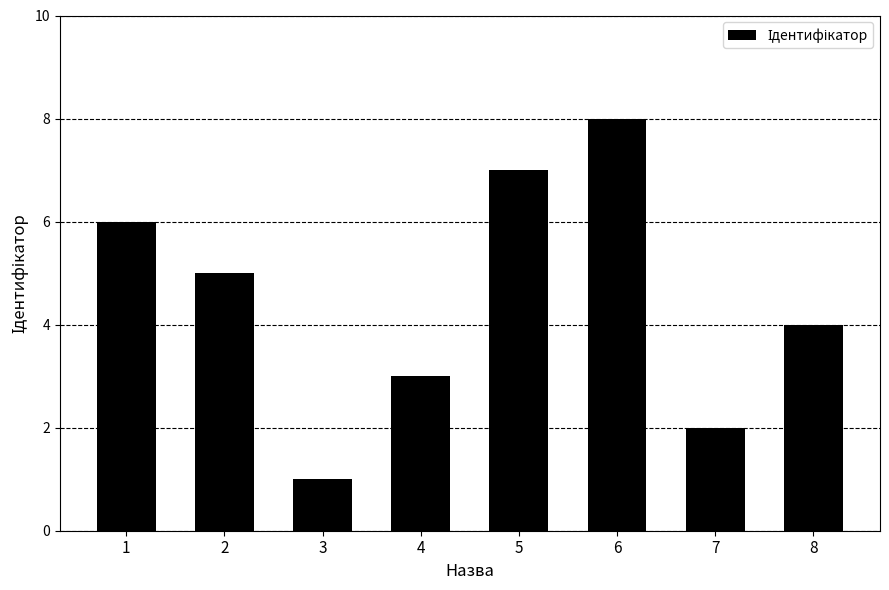

What is the maximum value shown in the chart?

8